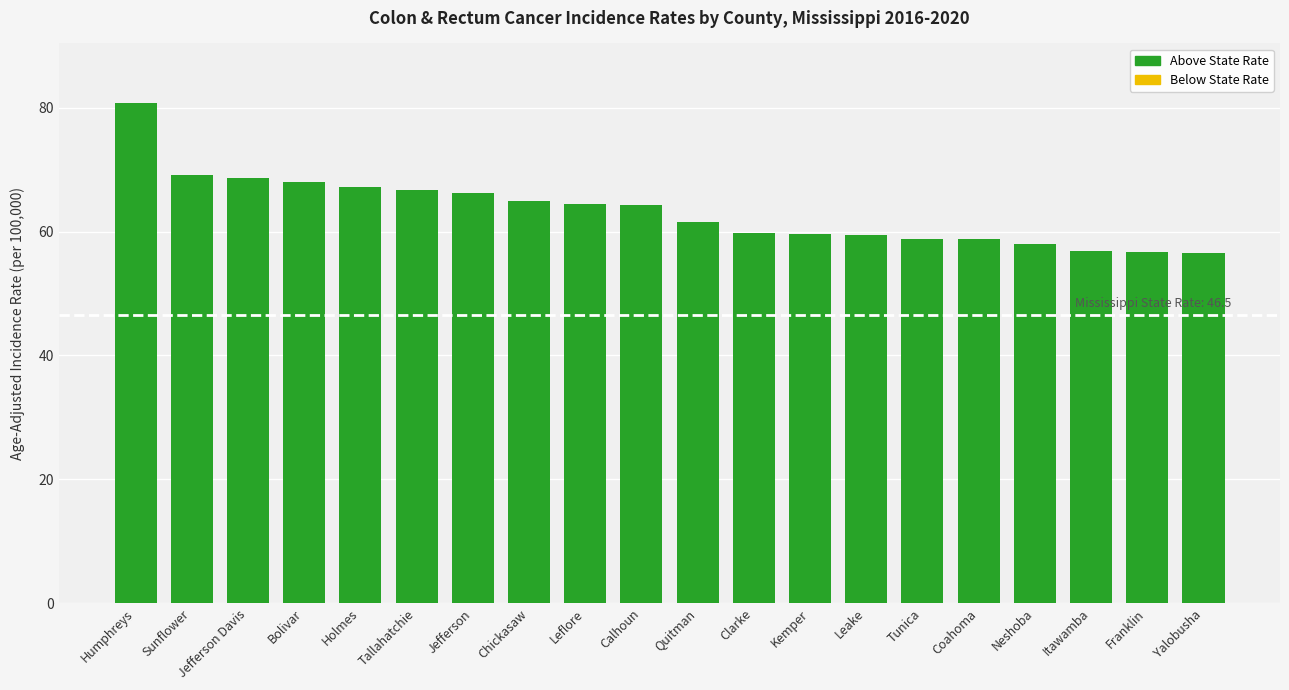

Between Chickasaw and Humphreys, which is larger?

Humphreys